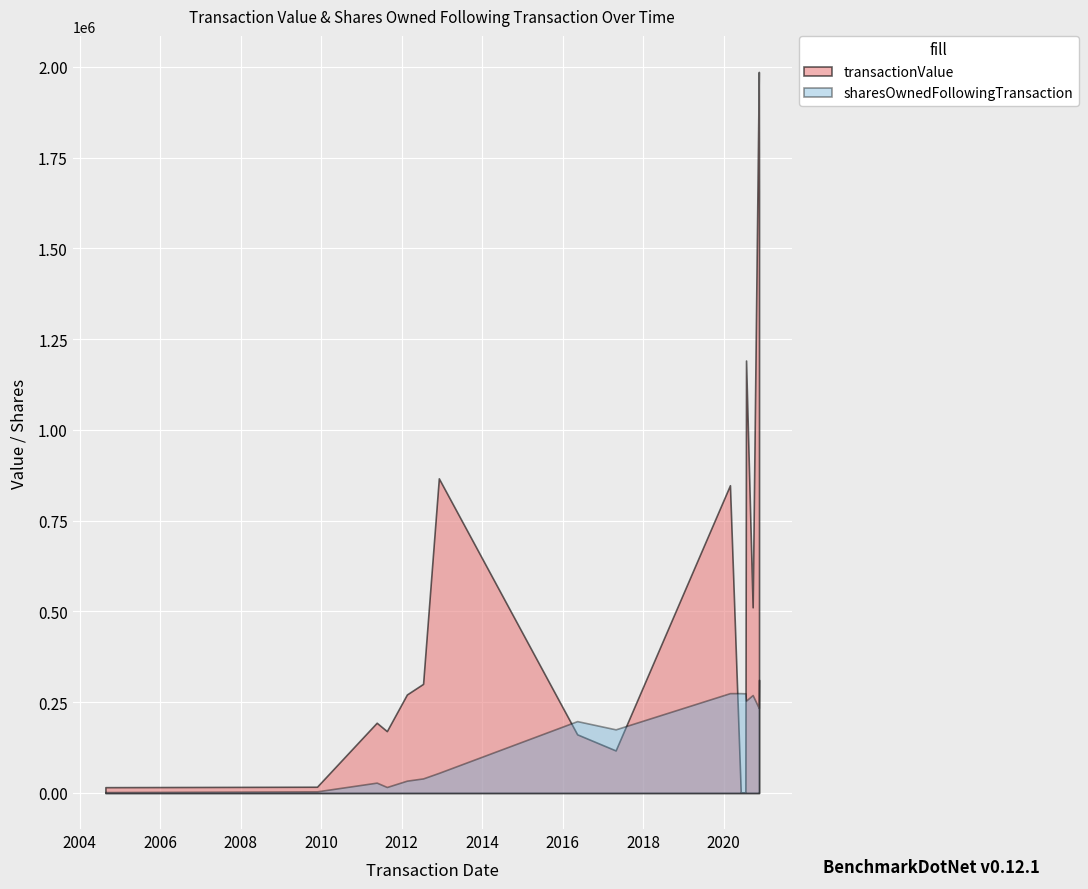

What is the sum of all sharesOwnedFollowingTransaction values?

2723708